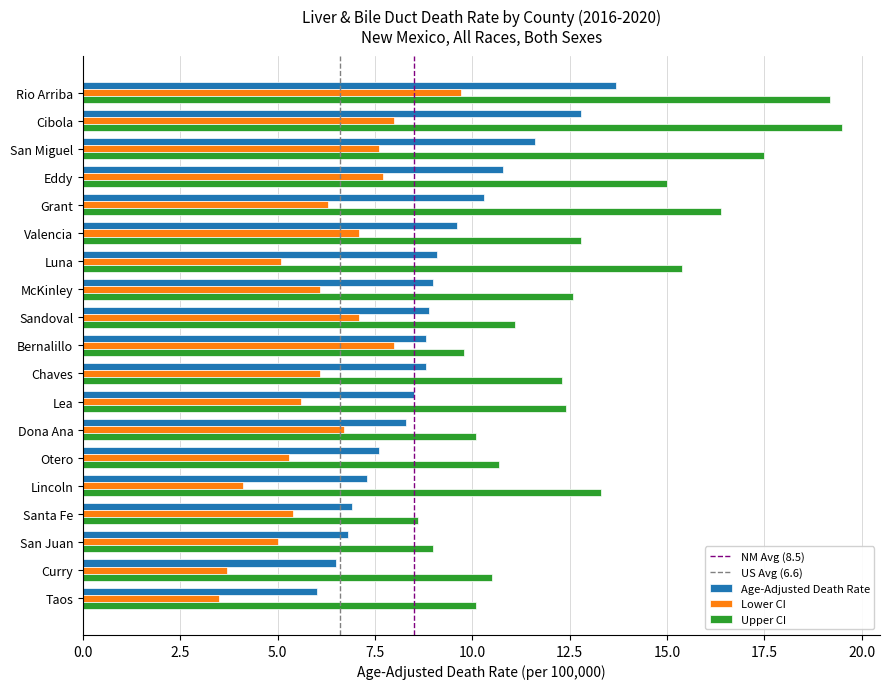

Is it true that Age-Adjusted Death Rate equals 15.7 at Grant?

False